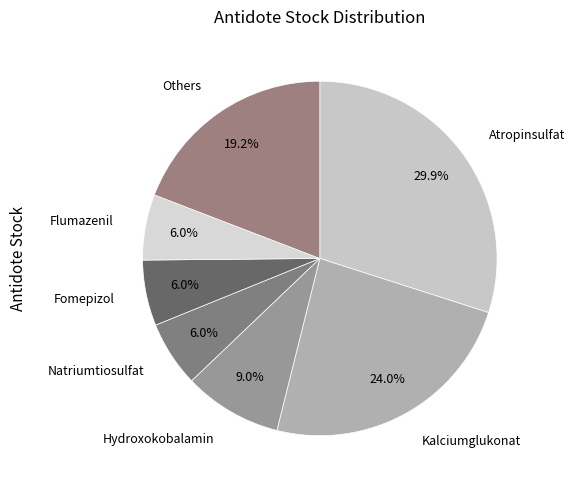

How many segments does this pie chart have?

7